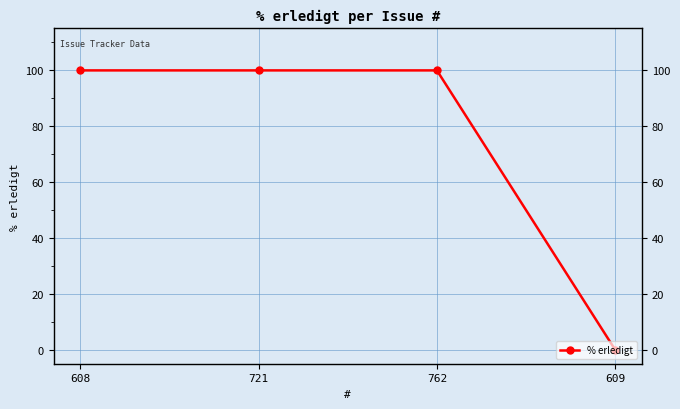

What is the average value?

75